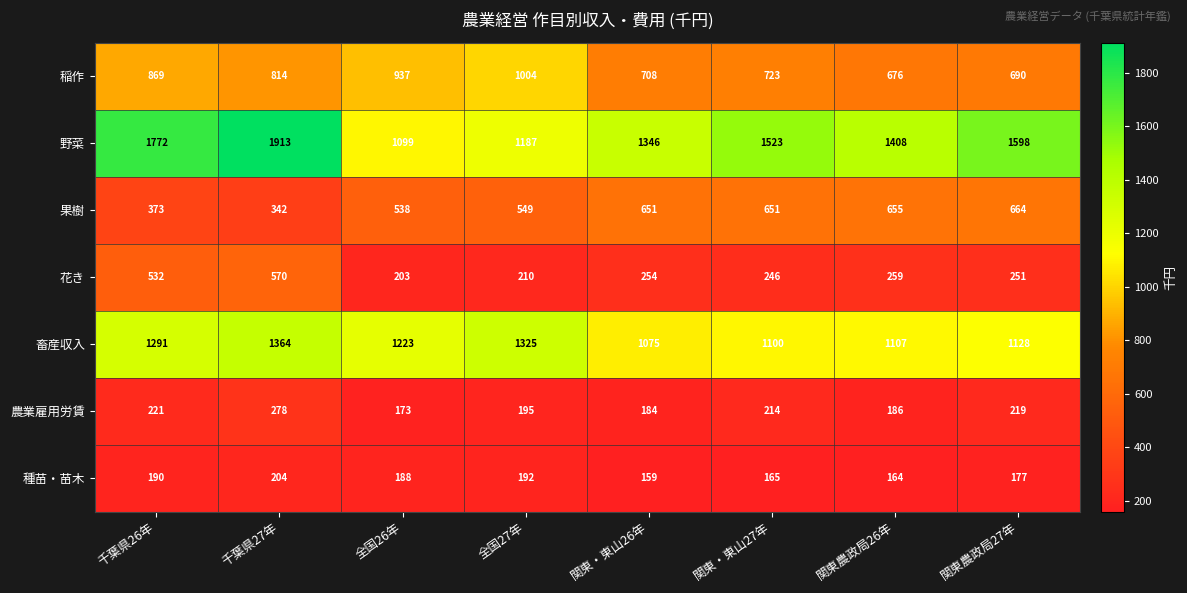

The value of 農業雇用労賃 at 千葉県26年 is 221. True or false?

True